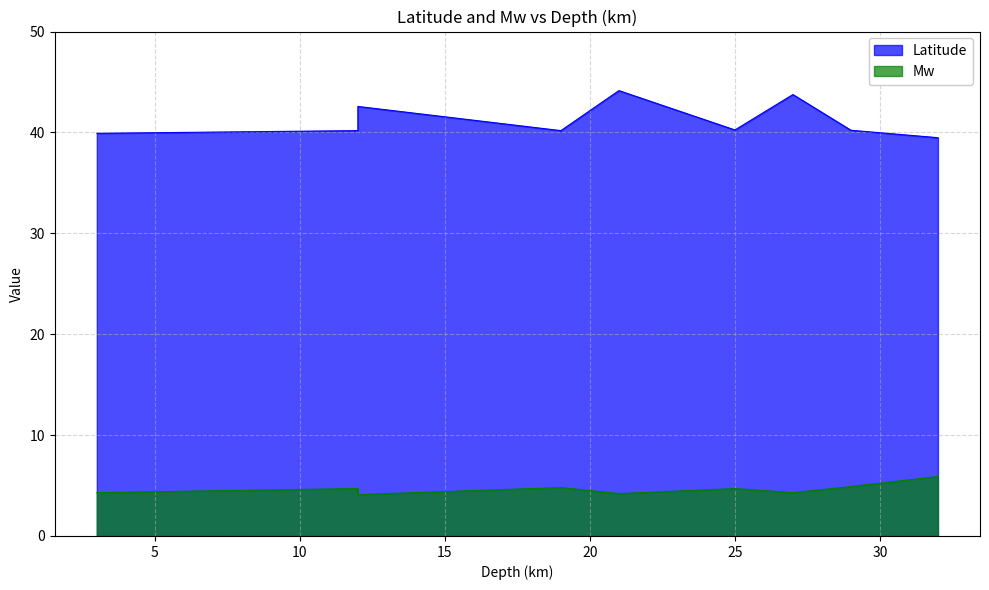

Which series has the widest spread of values?

Latitude